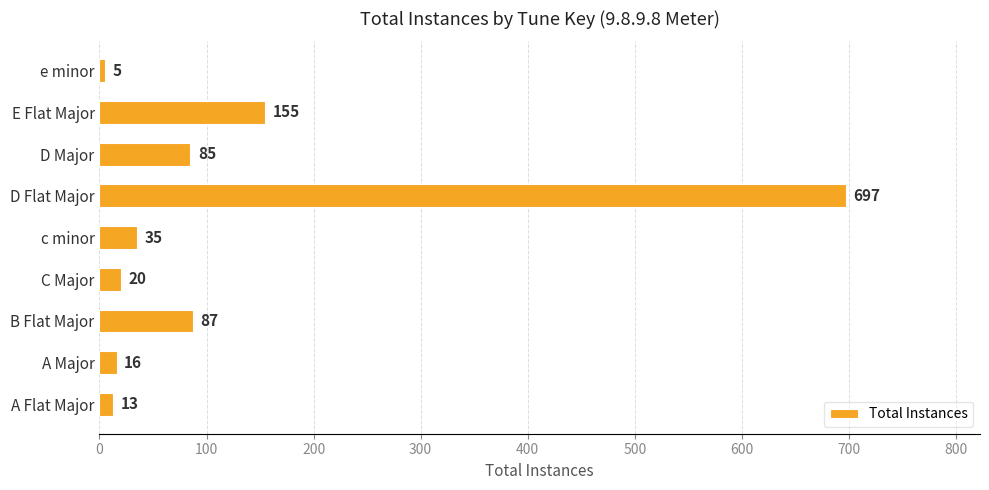

What is the average value?

124